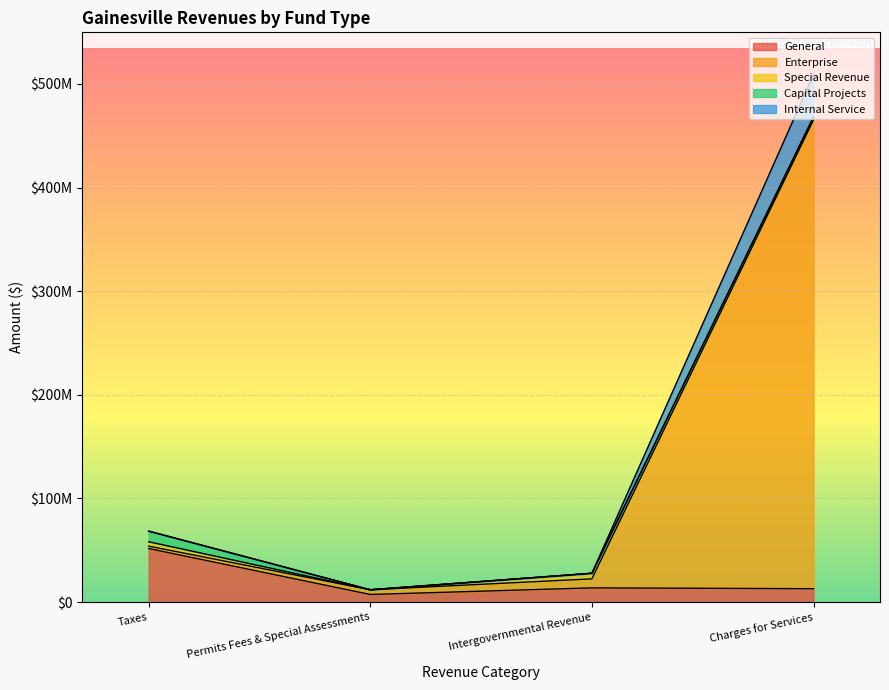

How many data points in General are above 13764737?

1